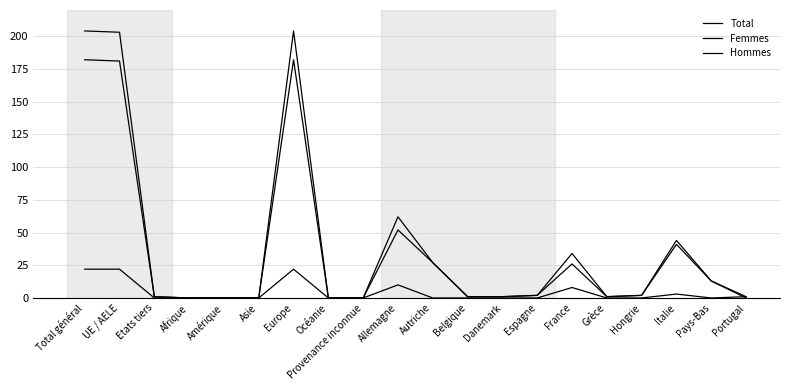

Which series has the largest range (max minus min)?

Total